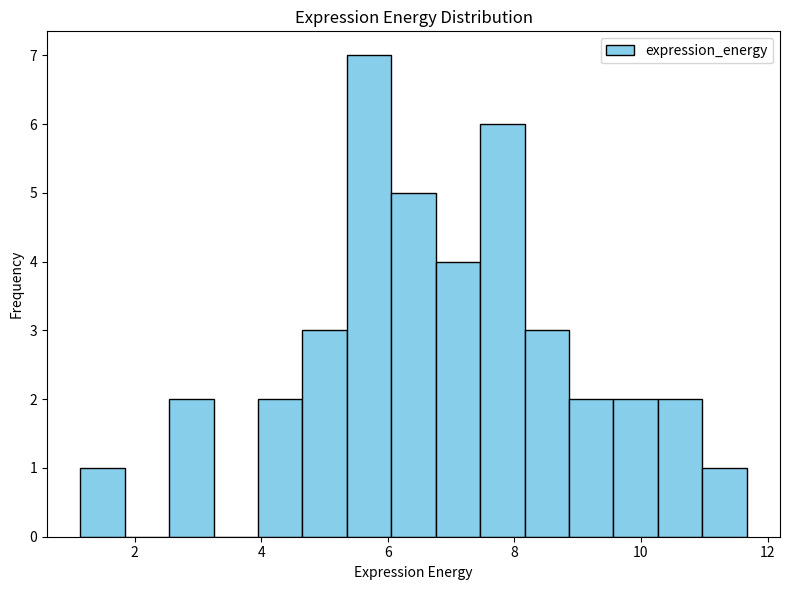

Around what value on the x-axis is the tallest bar? Give the approximate position of its centre, as read against the axis.

5.8